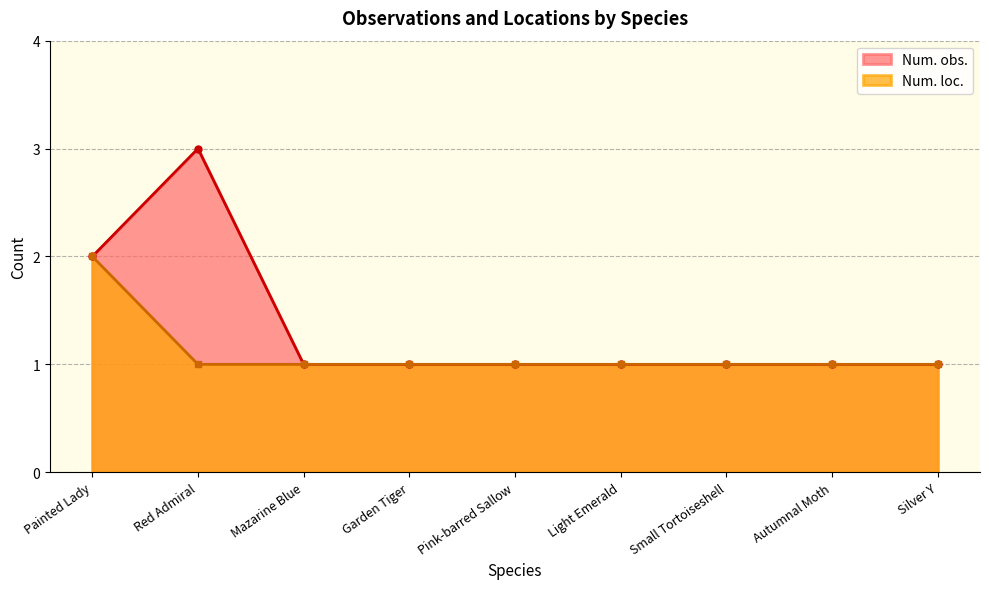

Where is Num. obs. nearest to the value 2?

Painted Lady